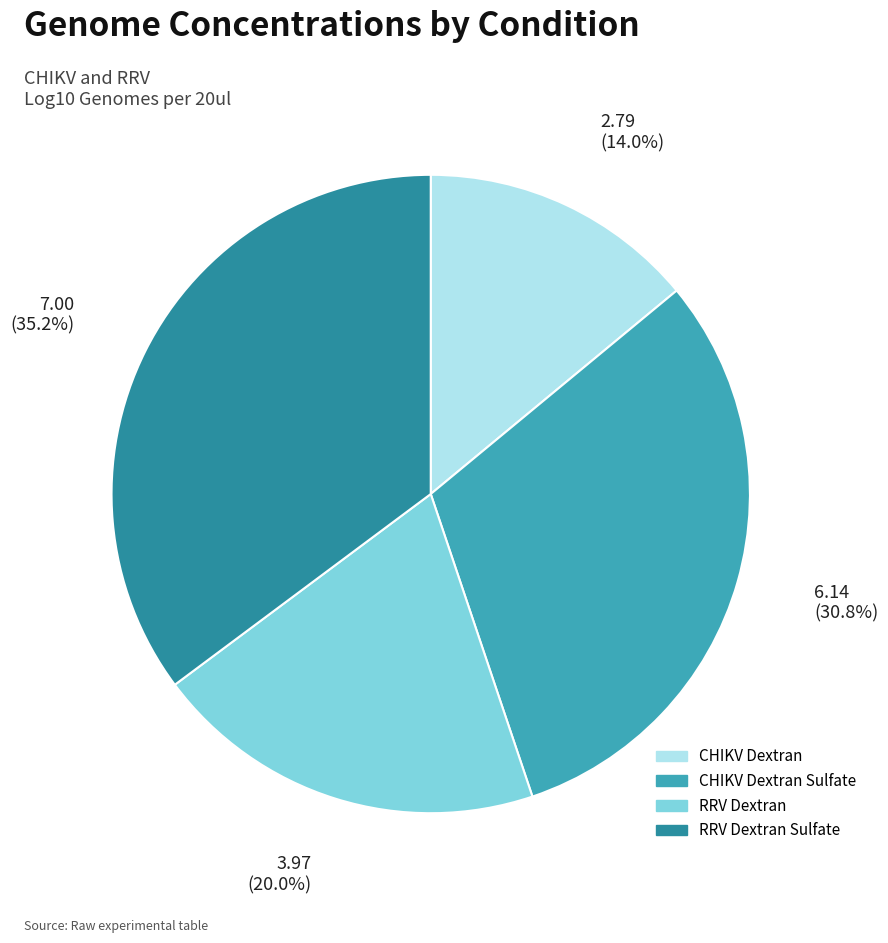

Does any single category account for the majority?

No